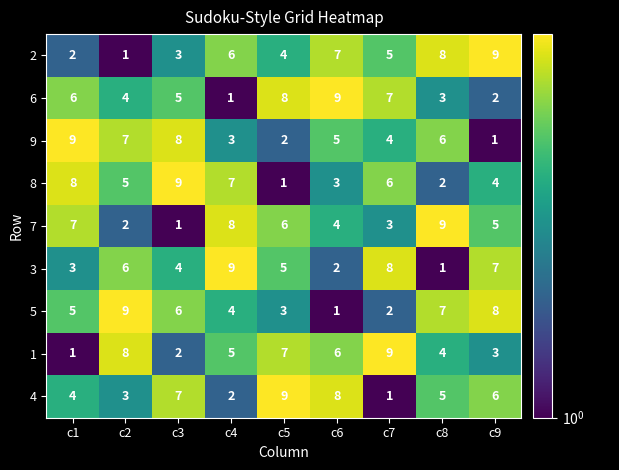

What is the highest value of the 7 series?

9